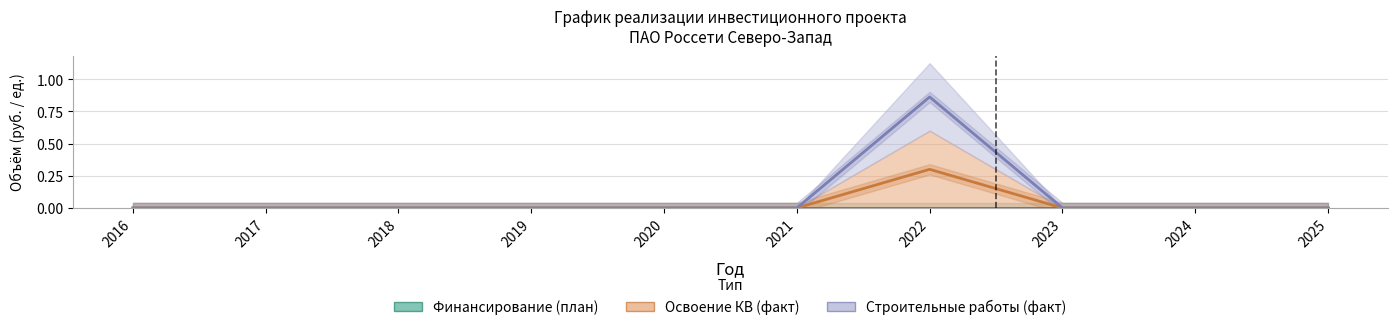

Between 2023 and 2025, which is larger?

2023